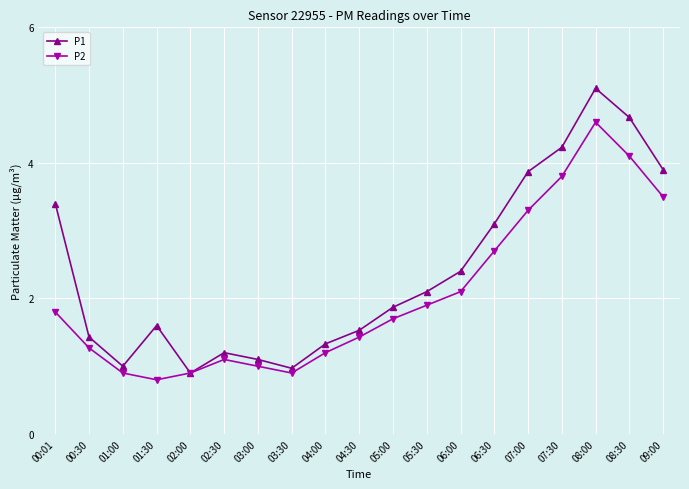

What is the difference between the maximum and second lowest values in the P1 series?

4.1